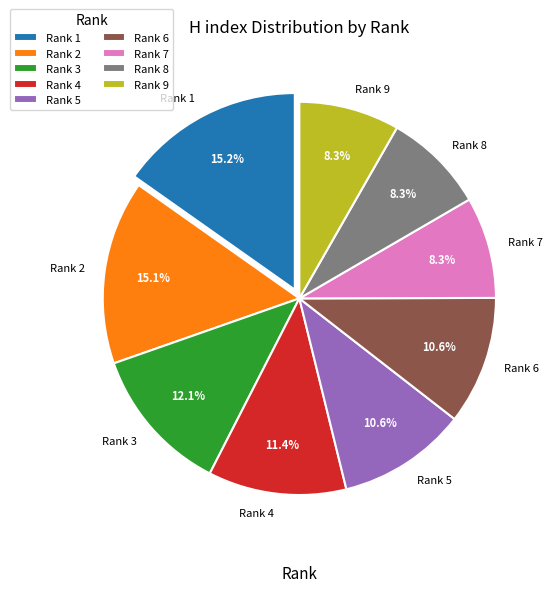

What percentage is NOT represented by Rank 7?

91.7%